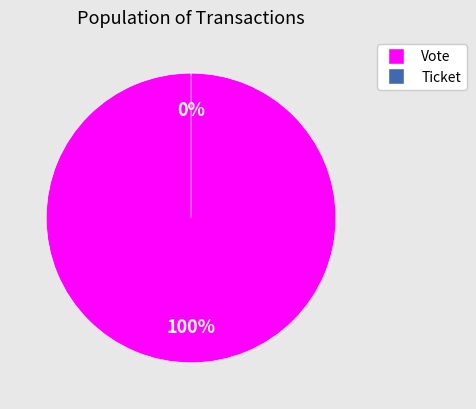

Is it true that Vote (io_index=1) is 100% of the pie?

True